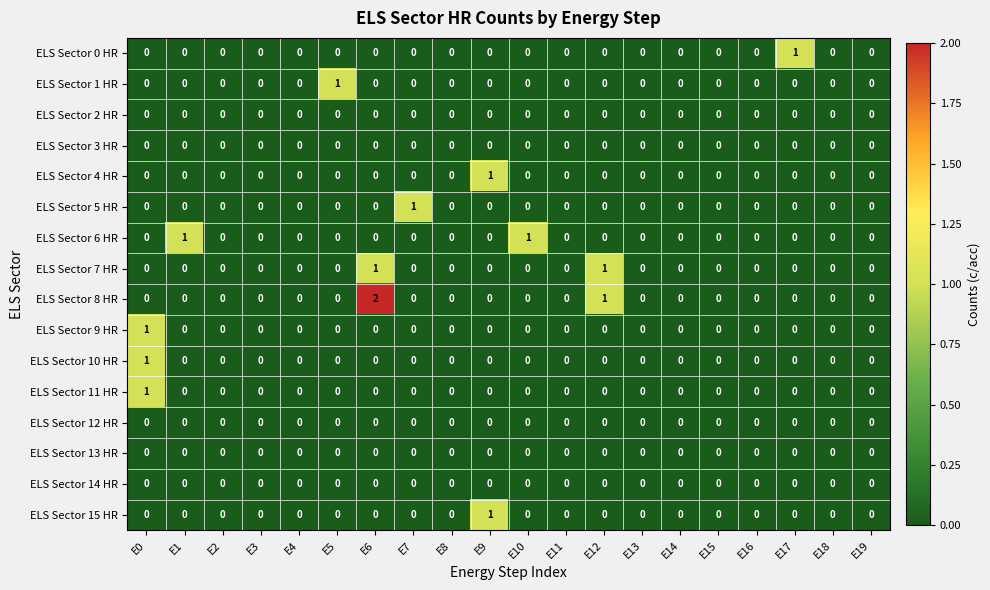

Which category has the highest value in the ELS Sector 4 HR series?

E9